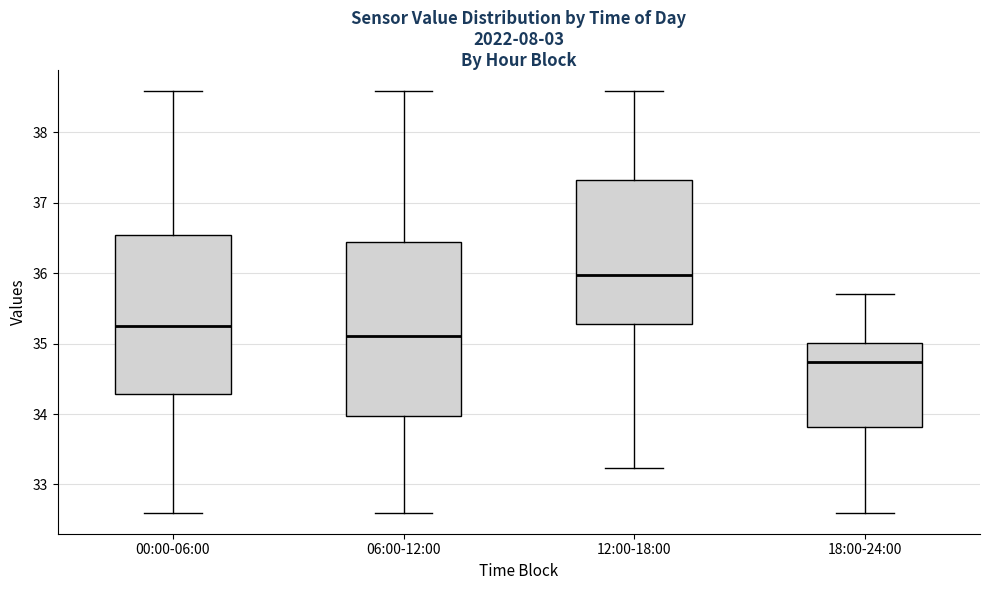

Reading left to right, read every box against the y-axis: the position of its median line, the range the box covers, and the ends of its whiskers. The values are not printed on the chart, so give them approximately, as read against the axis.

00:00-06:00: median 35.3, box 34.3 to 36.5, whiskers 32.6 to 38.6
06:00-12:00: median 35.1, box 34.0 to 36.4, whiskers 32.6 to 38.6
12:00-18:00: median 36.0, box 35.3 to 37.3, whiskers 33.2 to 38.6
18:00-24:00: median 34.7, box 33.8 to 35.0, whiskers 32.6 to 35.7